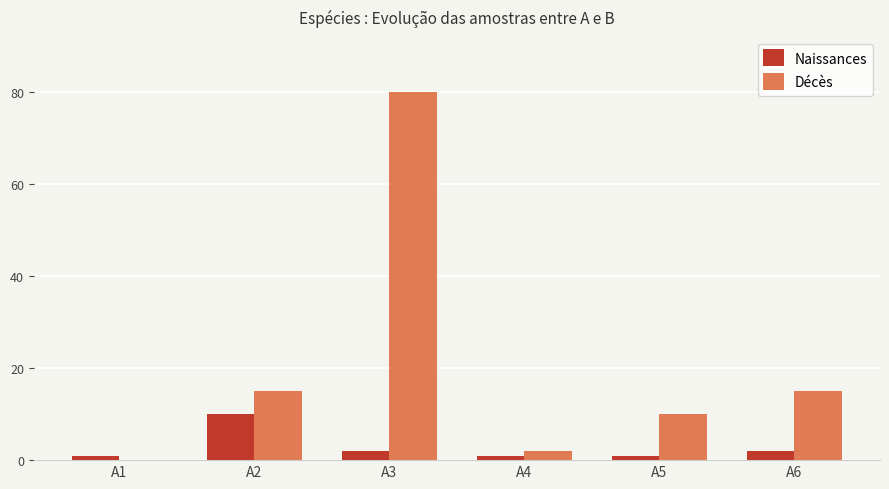

Reading left to right, list all the values displayed in this chart.

Naissances: 1	10	2	1	1	2
Décès: 0	15	80	2	10	15